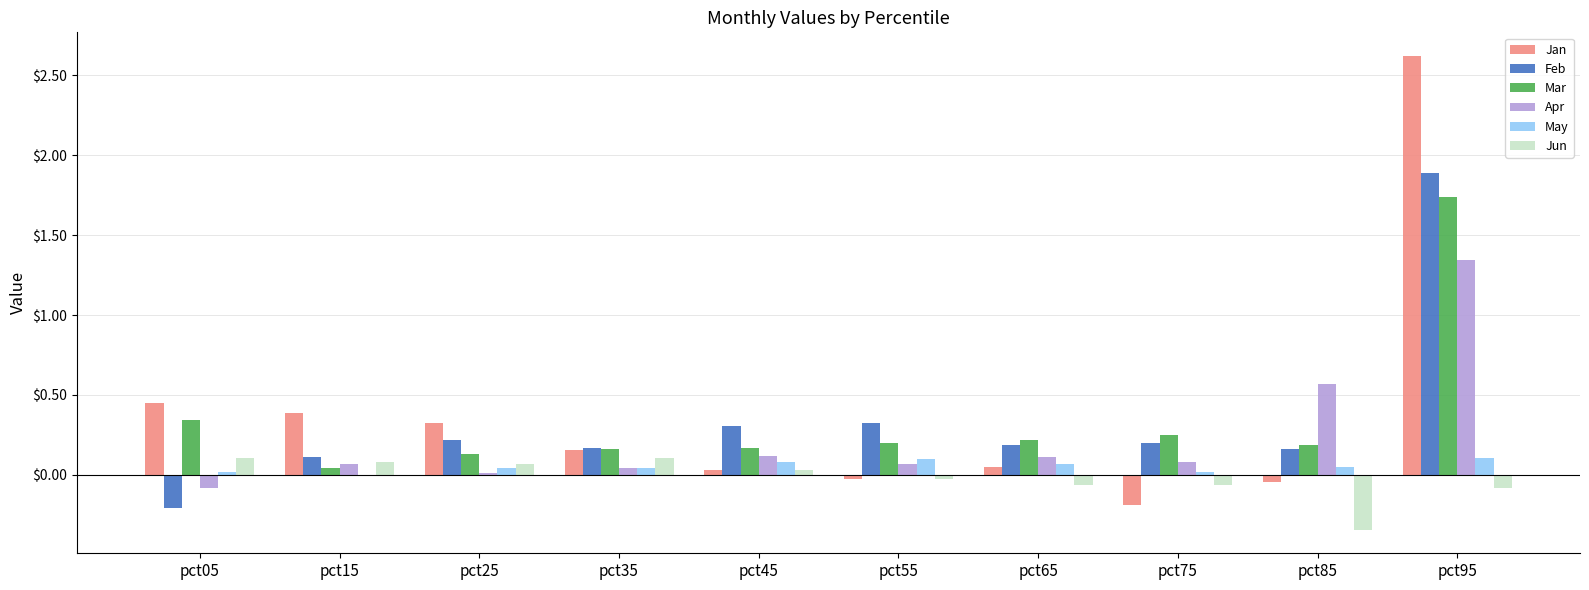

At which category is the sum across all series the highest?

pct95